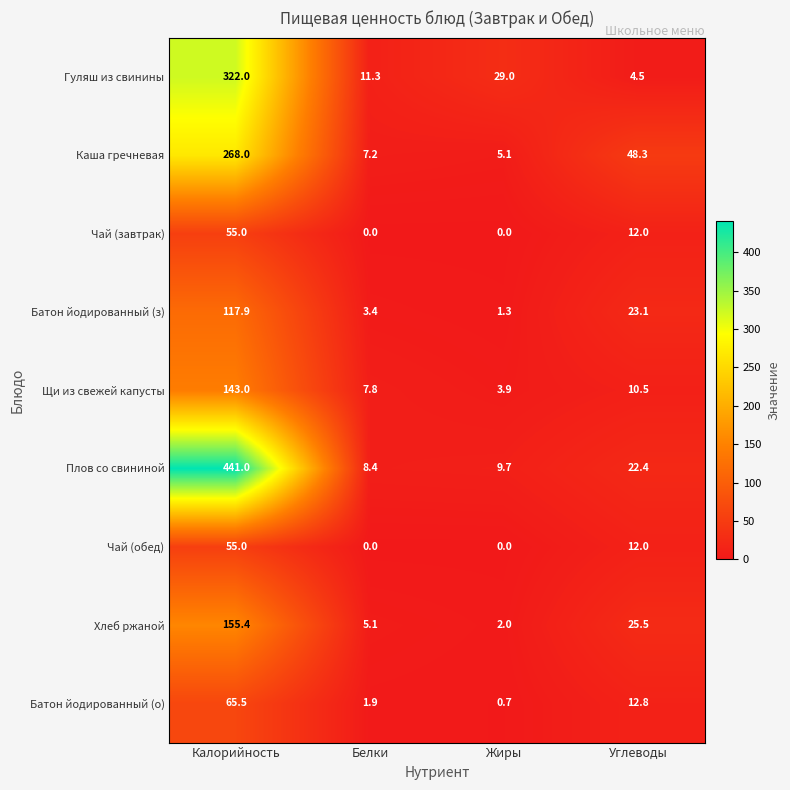

What is the greatest value displayed?

441.0